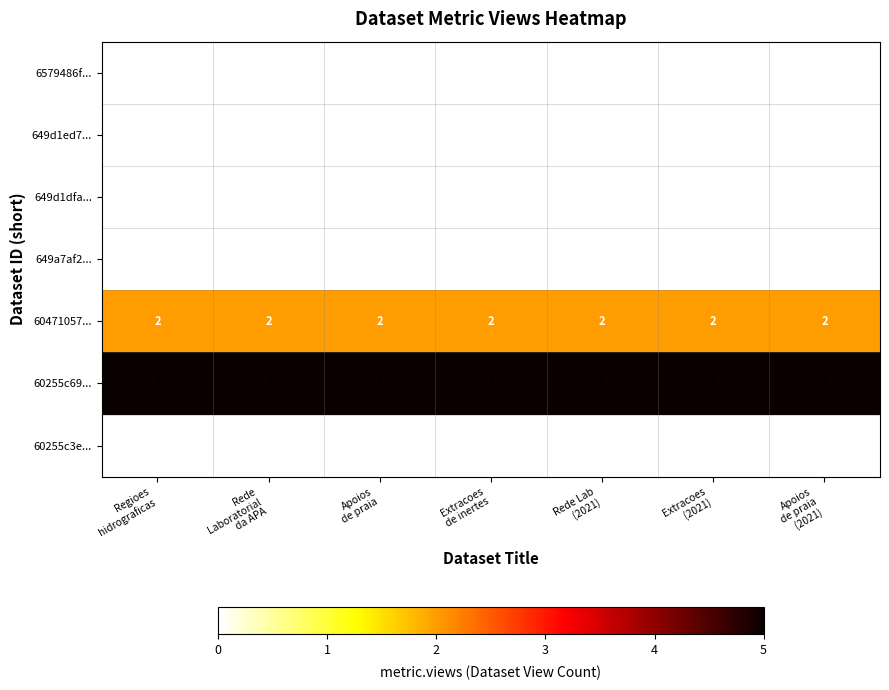

At how many categories does at least one series exceed 0?

7